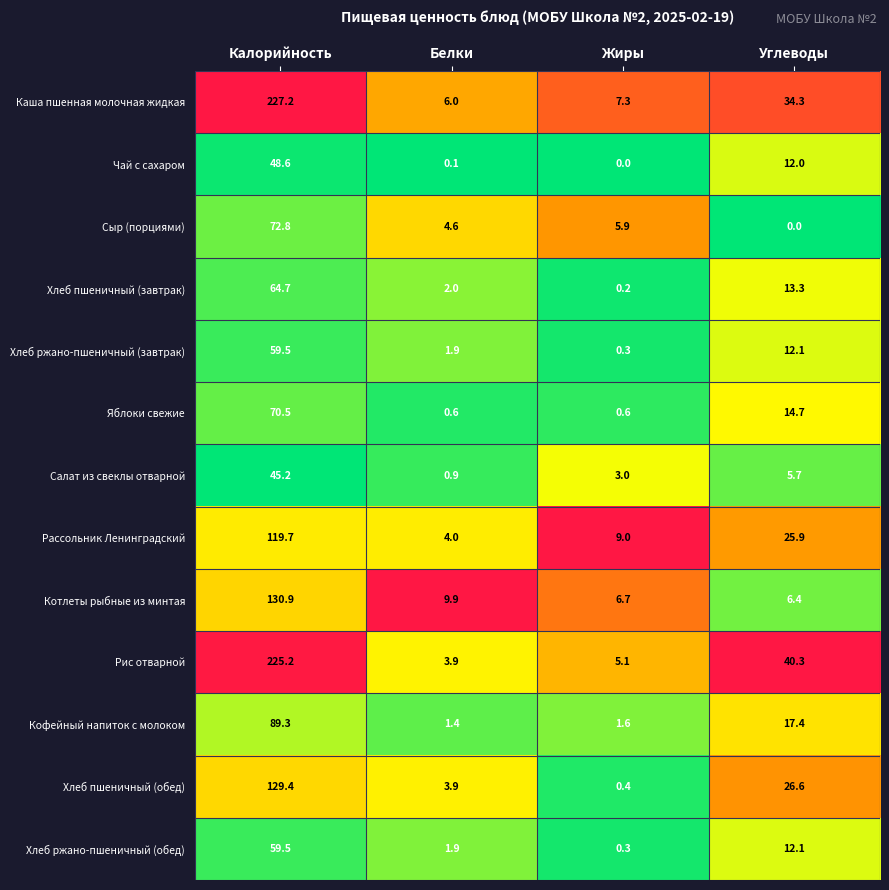

The value of Сыр (порциями) at Углеводы is 0.0. True or false?

True